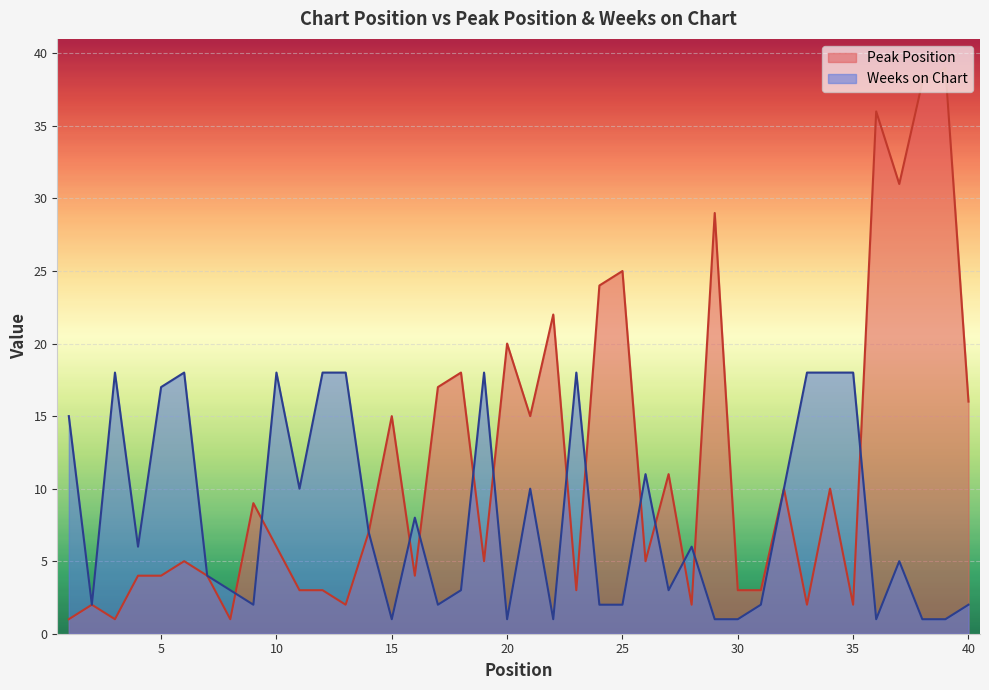

True or false: Peak Position has more than 1 interior local peaks.

True